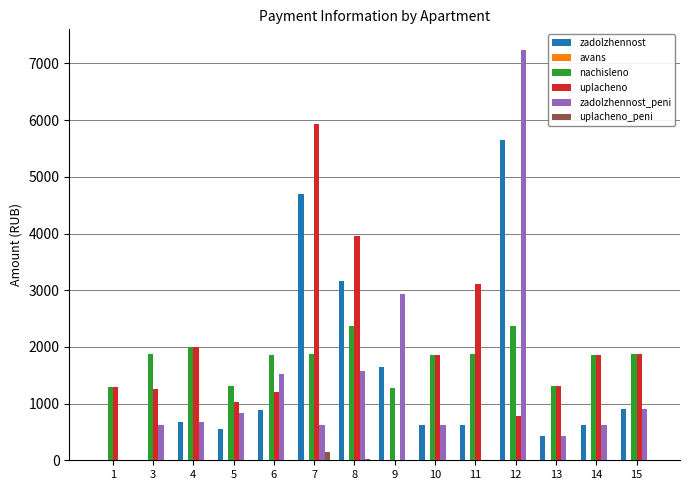

What is the spread (max minus min) of values at 8?

3938.3